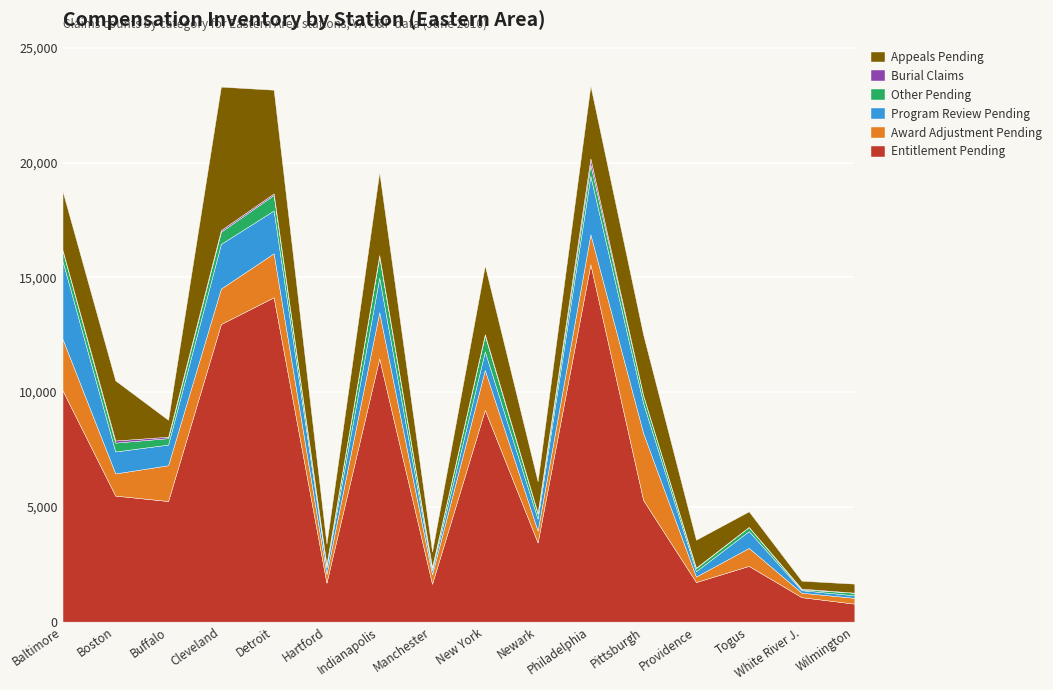

What is the label of the 1st point from the right?

Wilmington